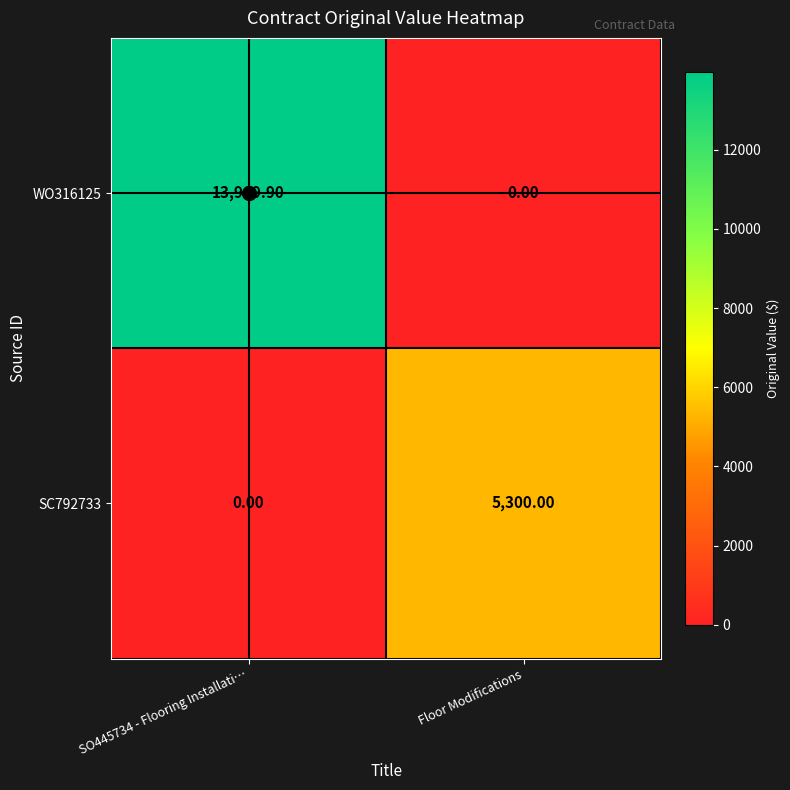

At how many categories does at least one series exceed 13659?

1